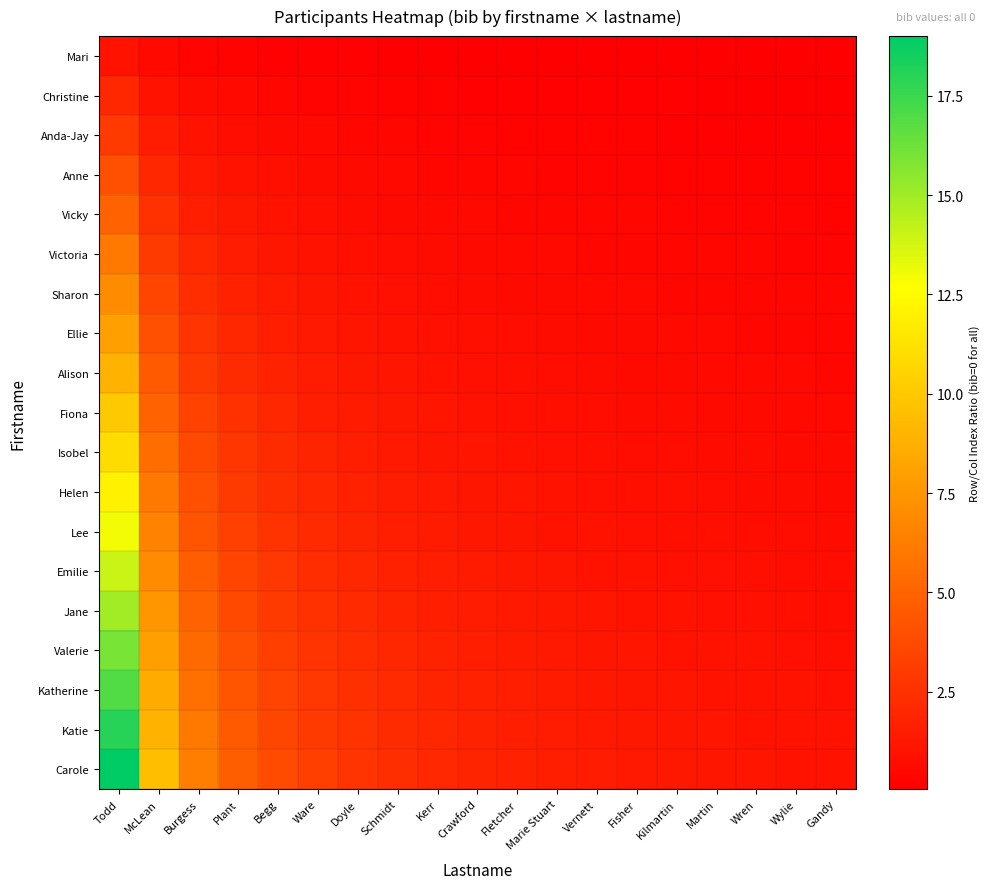

Which series has the widest spread of values?

Carole